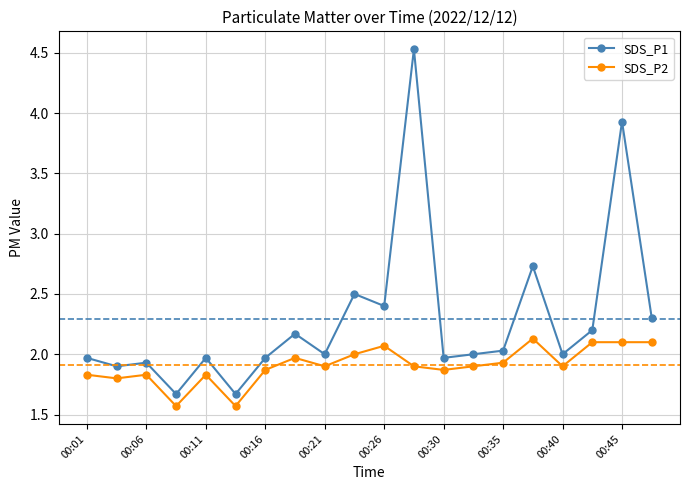

In SDS_P1, how many points are higher than both neighbors (excluding endpoints)?

7